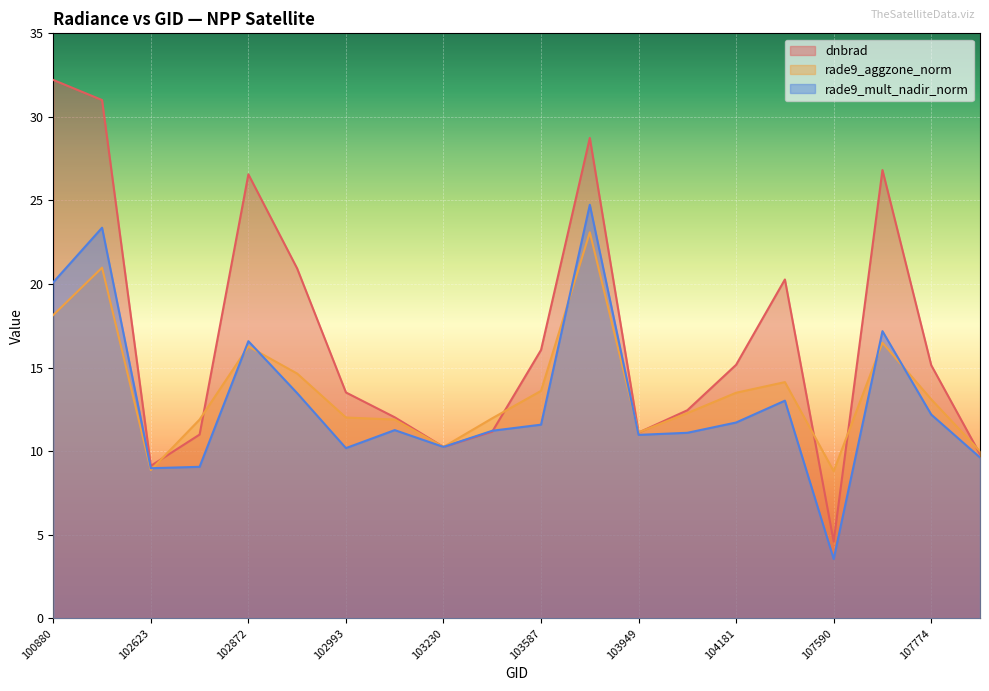

Which series has the largest range (max minus min)?

dnbrad